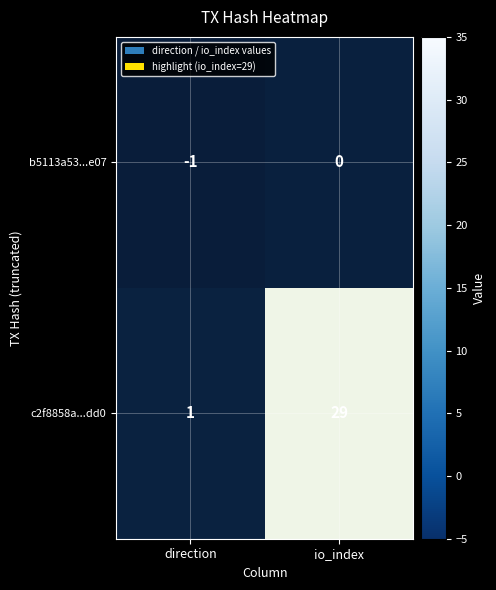

At which category is the sum across all series the highest?

io_index